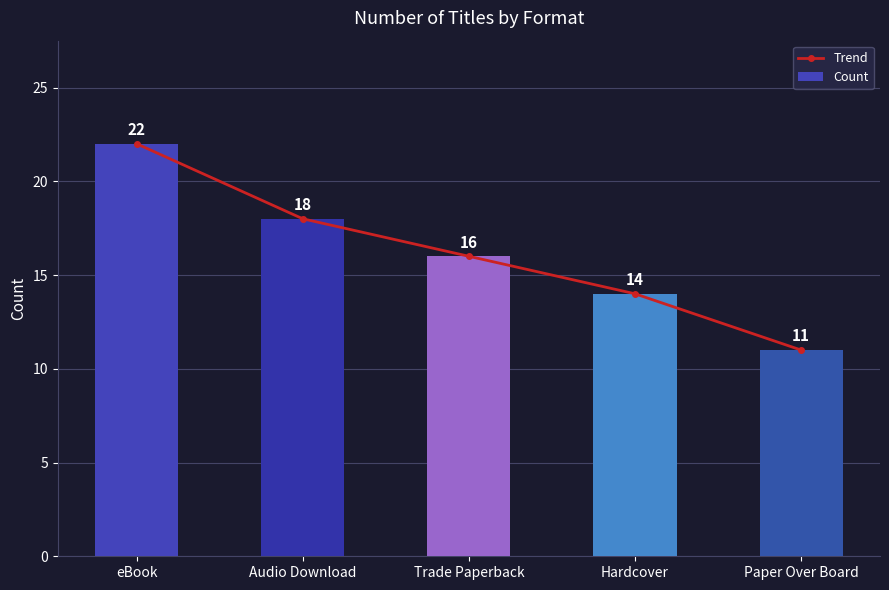

What is the approximate value of Trend at Paper Over Board, to the nearest 10?

10